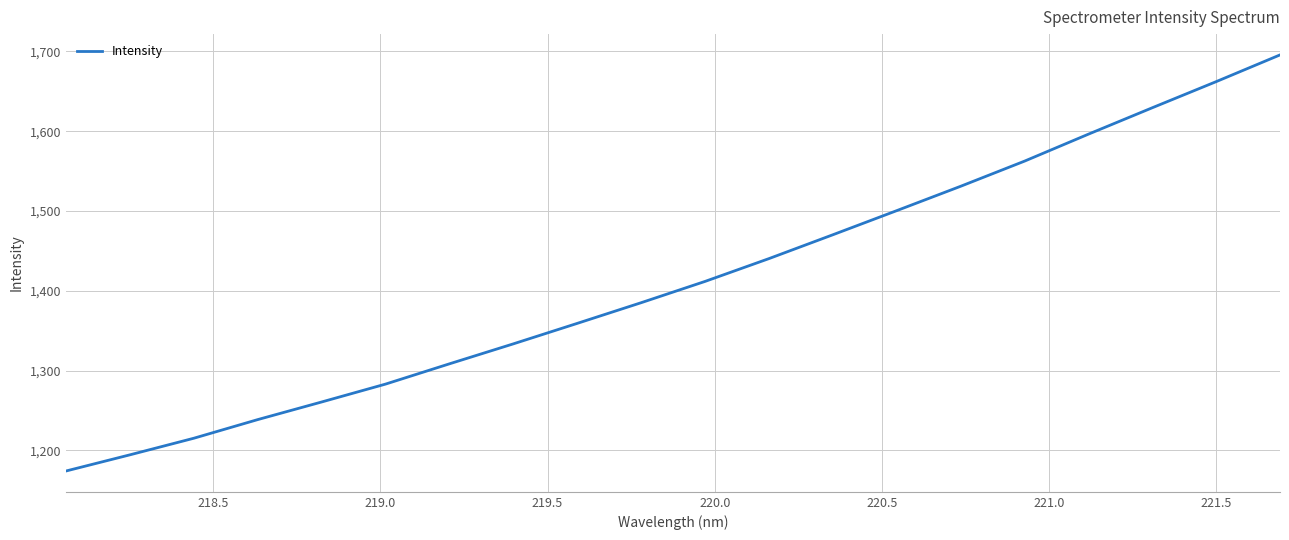

What is the difference between the maximum and minimum values?

521.4